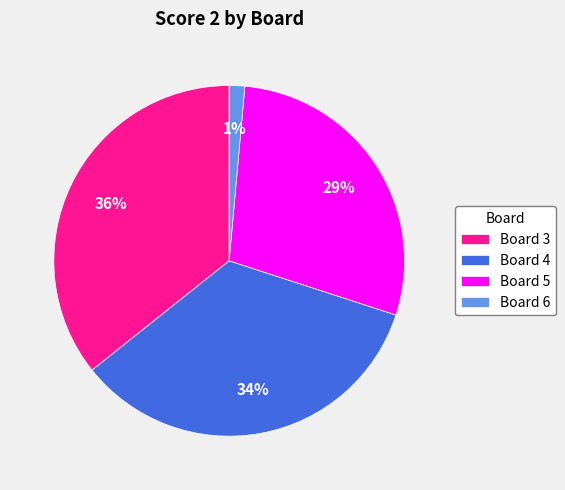

Which category has the biggest portion of the pie?

Board 3